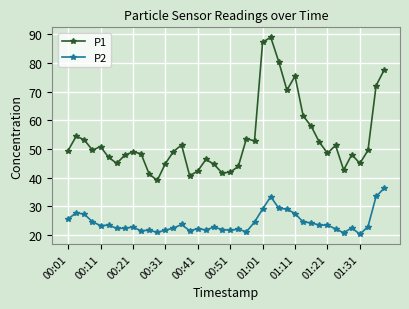

What is the greatest value displayed?

89.0